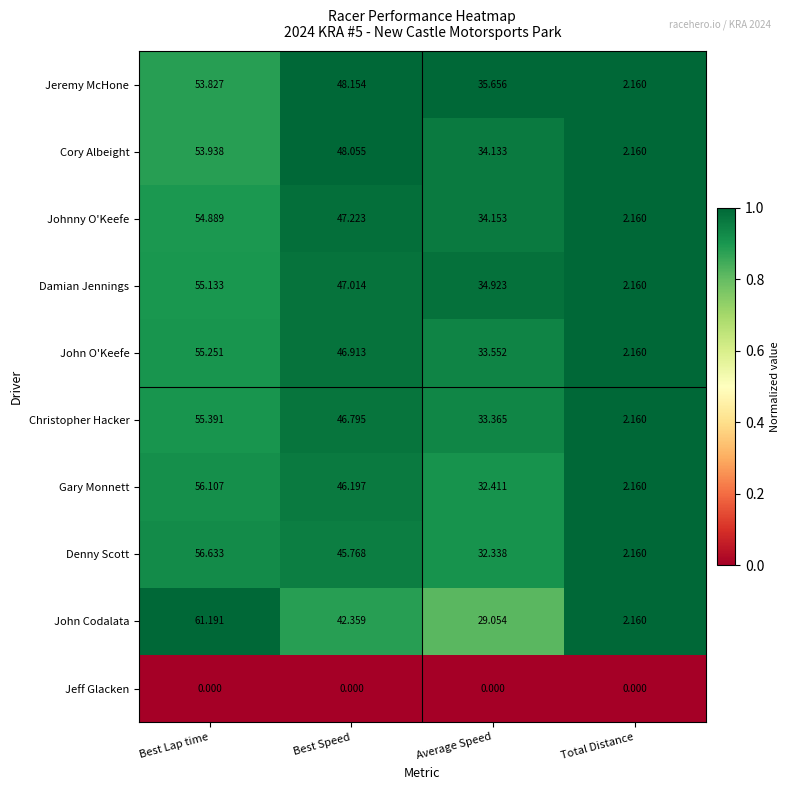

Where does the Jeremy McHone series first go above 48?

Best Lap time